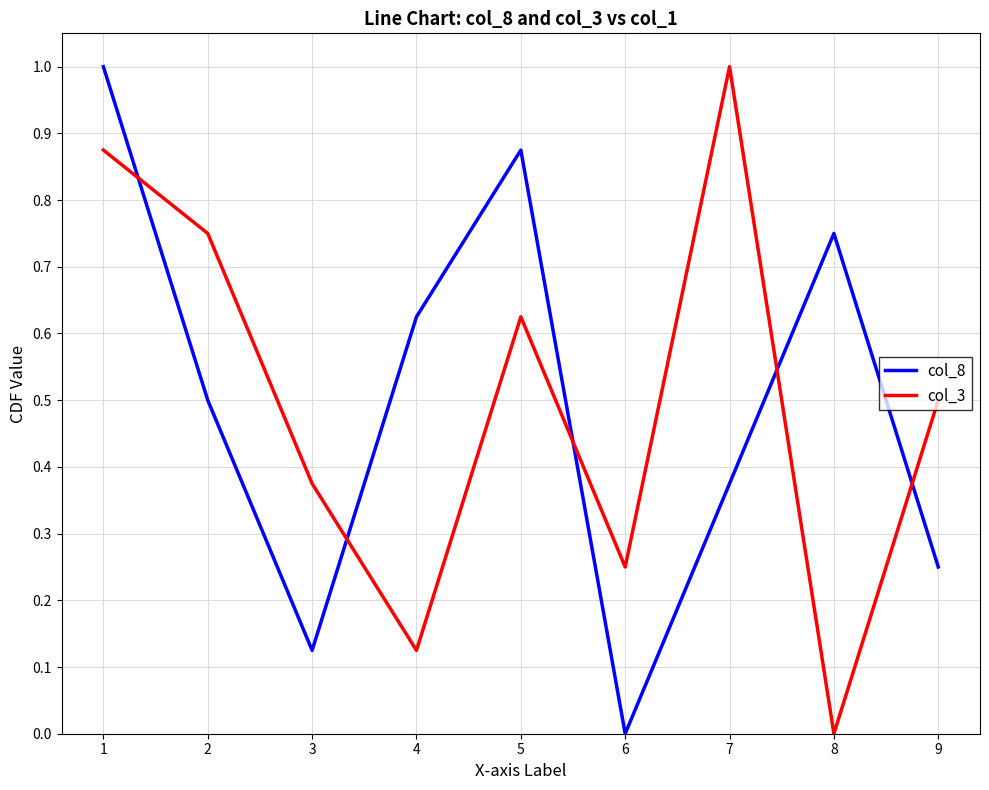

Where is the first local minimum for col_3?

4